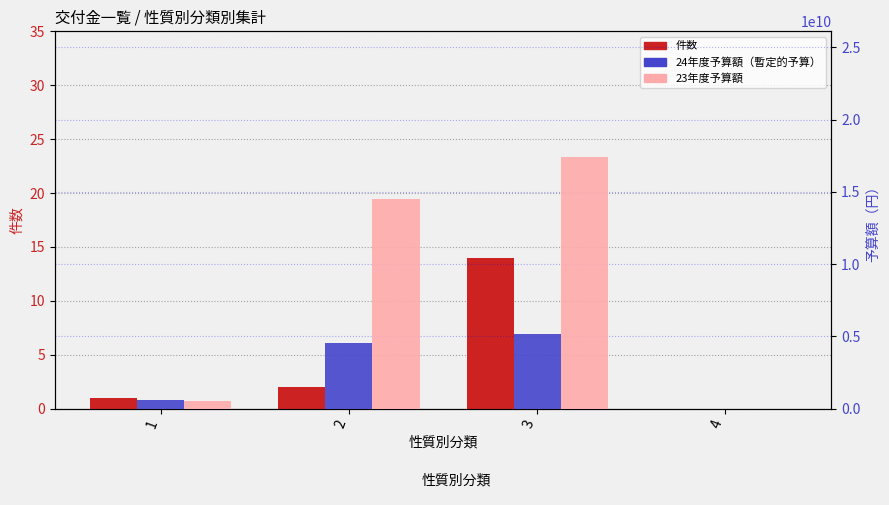

The 24年度予算額（暫定的予算） series shows 588240000 at 1. True or false?

True